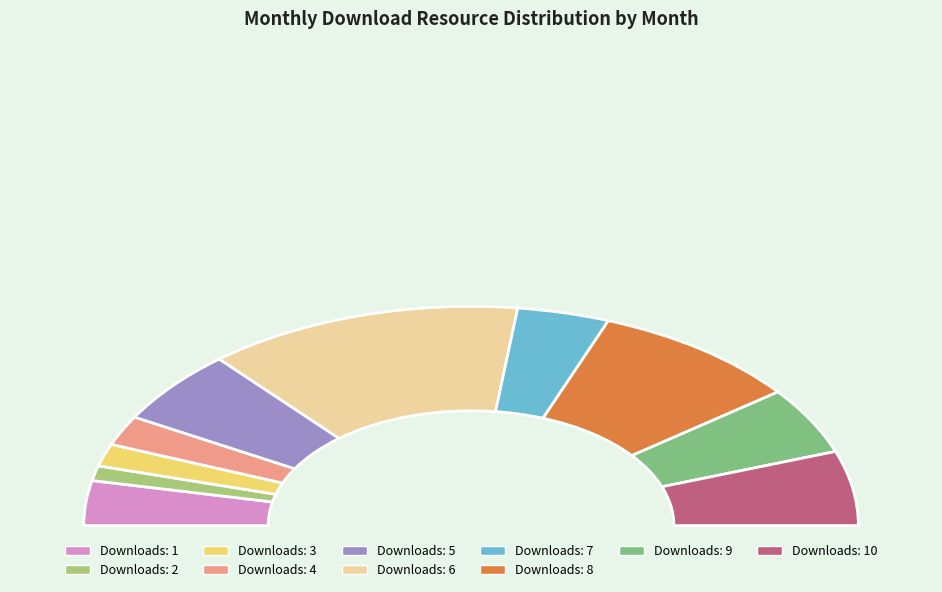

What percentage is NOT represented by 2023-02?

98.9%